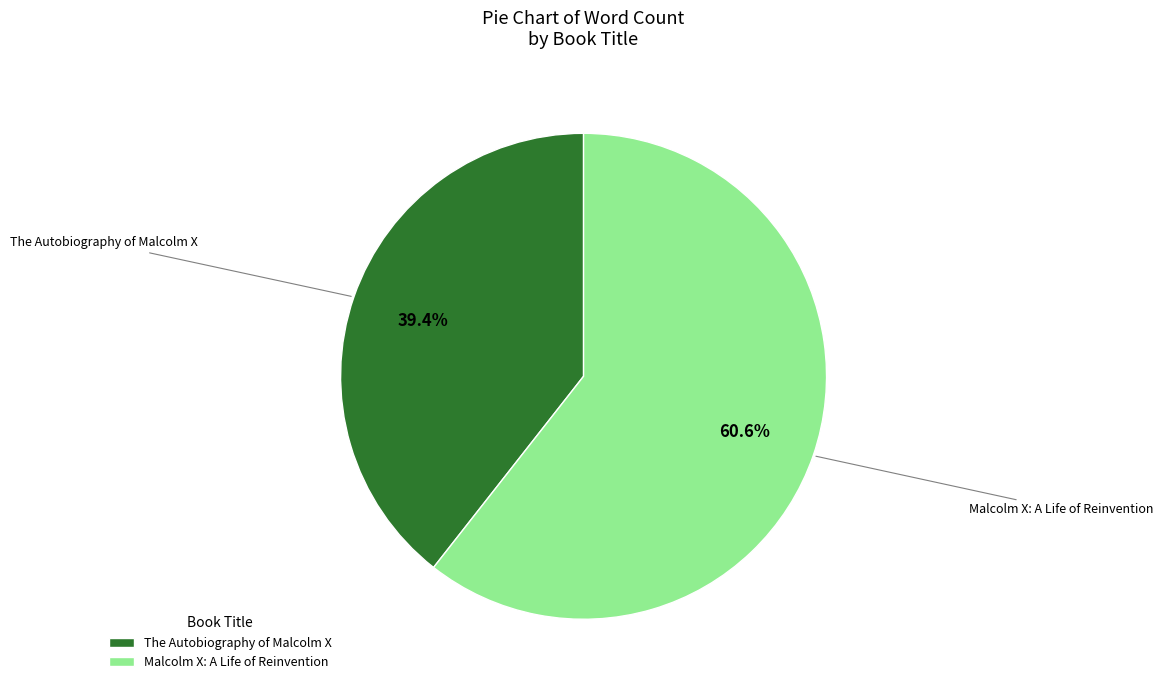

Which category has the smallest portion of the pie?

The Autobiography of Malcolm X